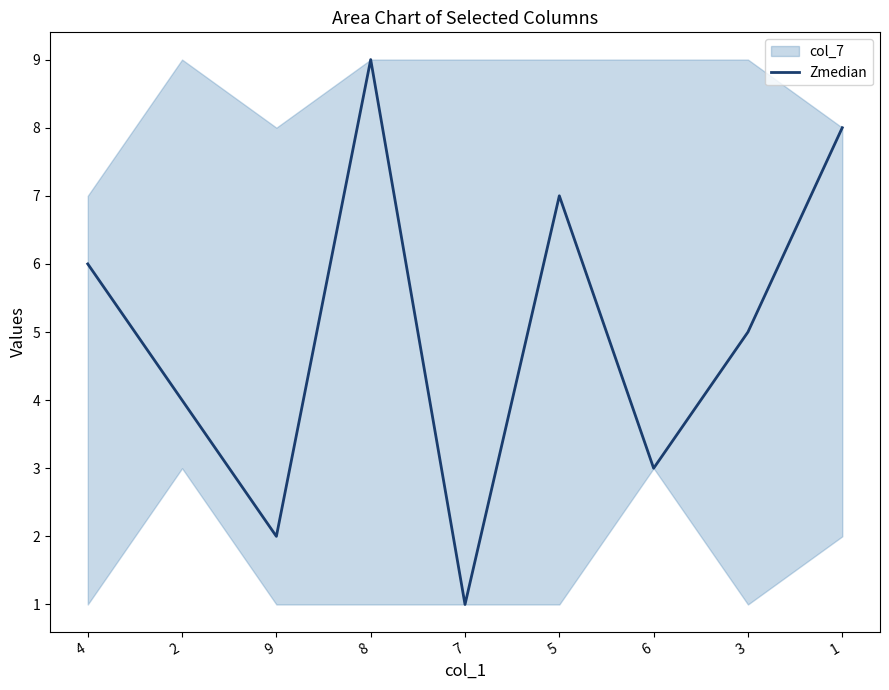

What is the label of the 9th point from the right?

4